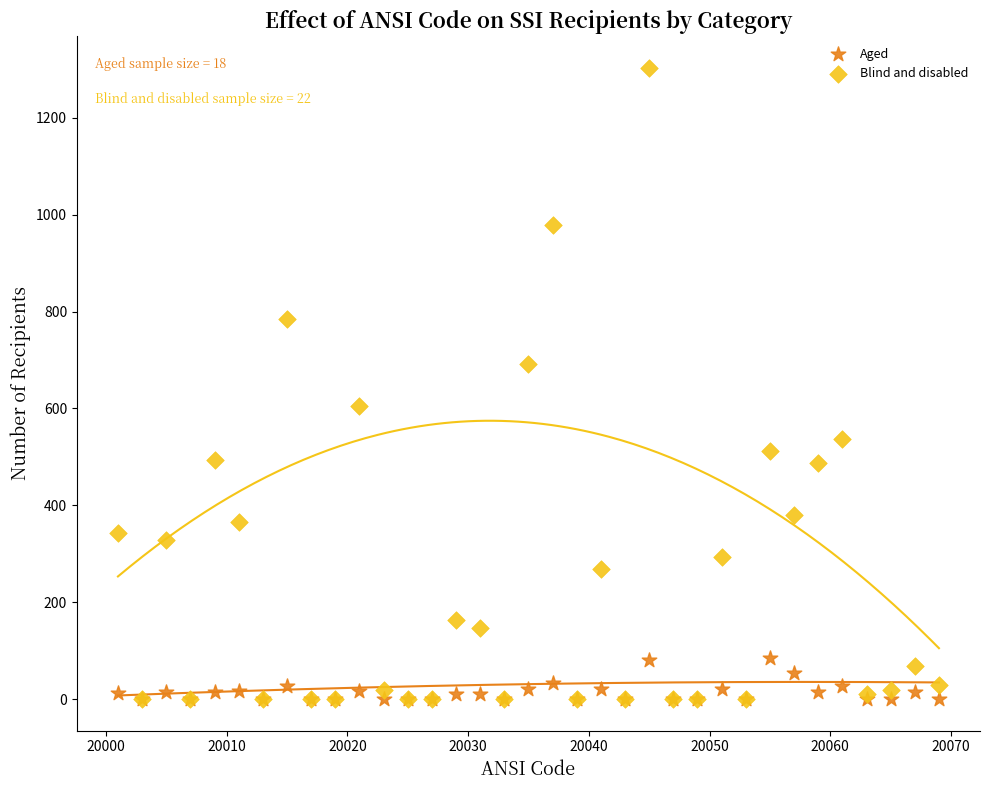

Which series has the largest Y range (max minus min)?

Blind and disabled